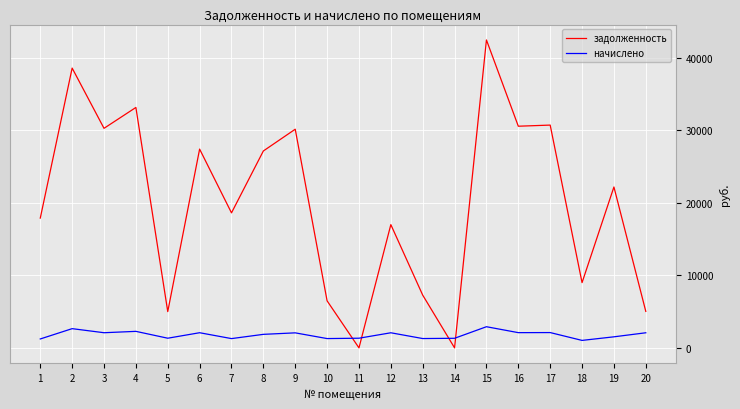

What is the difference between the начислено values at 1 and 17?

880.9